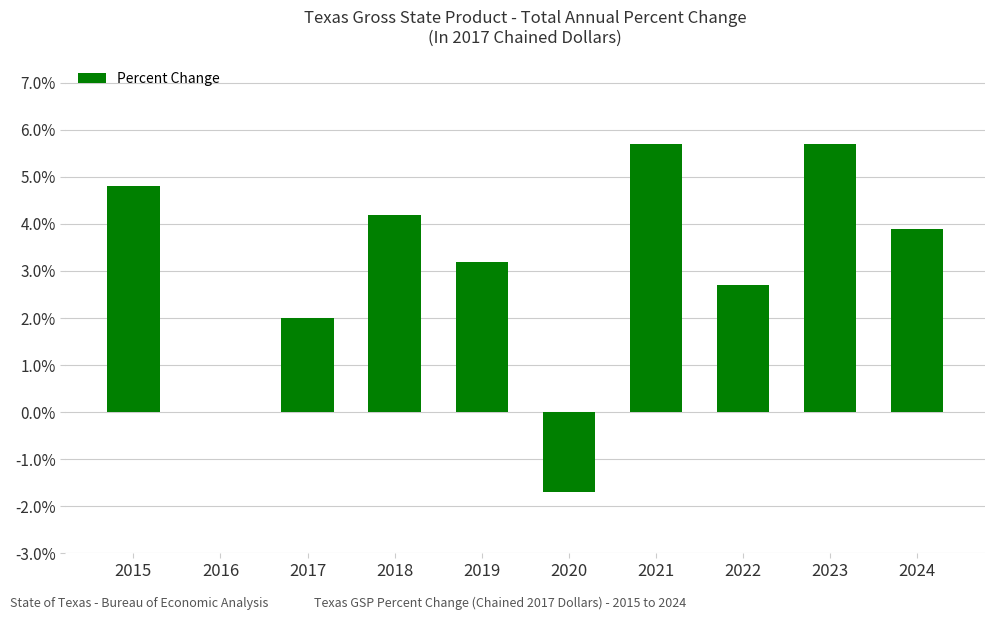

Reading left to right, extract all data points from this chart.

0.0	0.0	0.0	0.0	0.0	-0.0	0.1	0.0	0.1	0.0